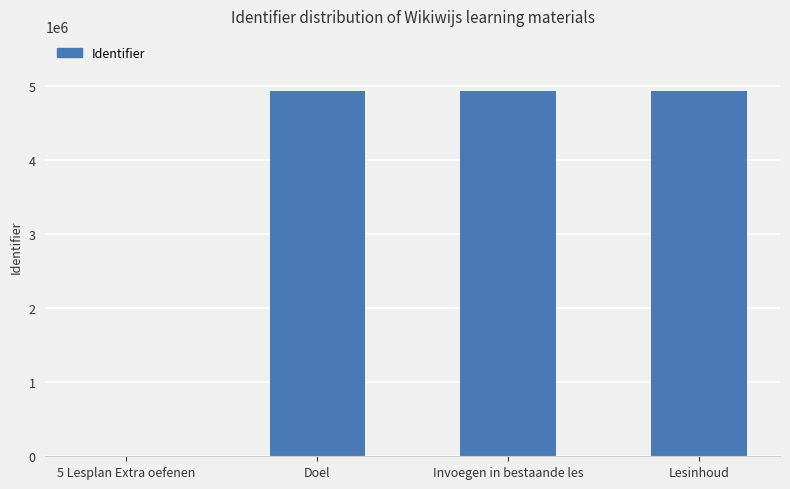

What is the sum of all values?

14808530